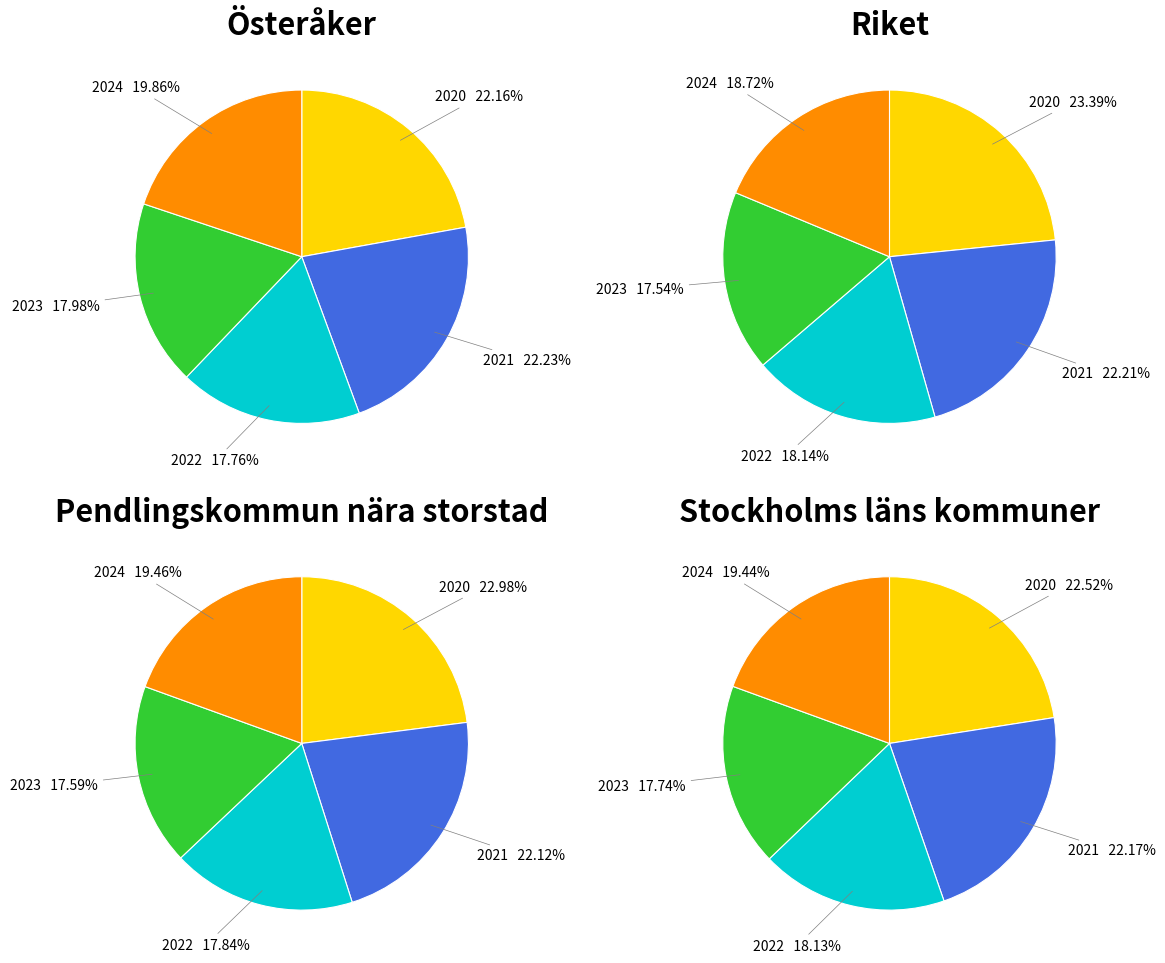

How many segments does this pie chart have?

5